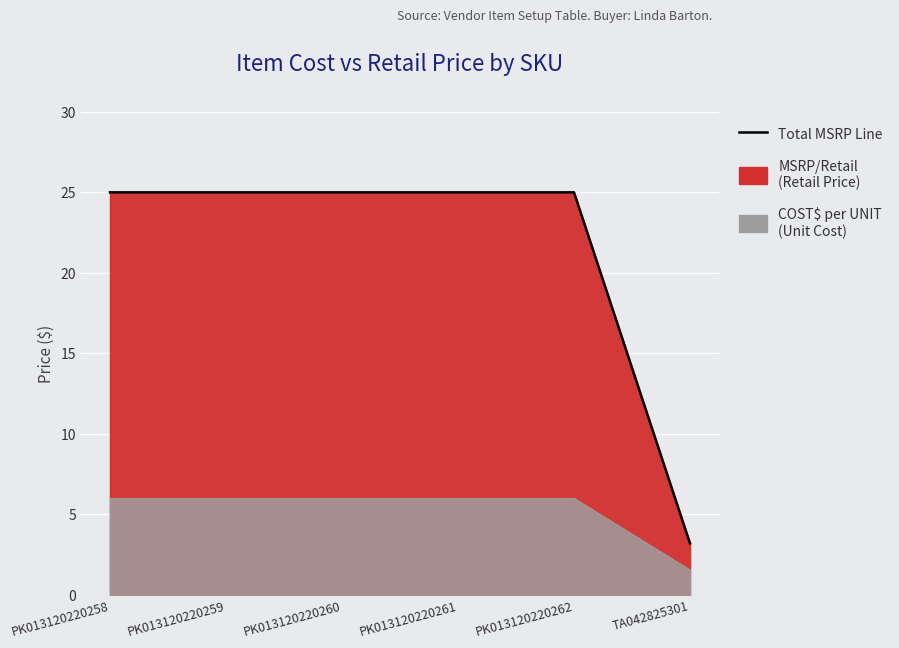

What position from the right is PK013120220258?

6